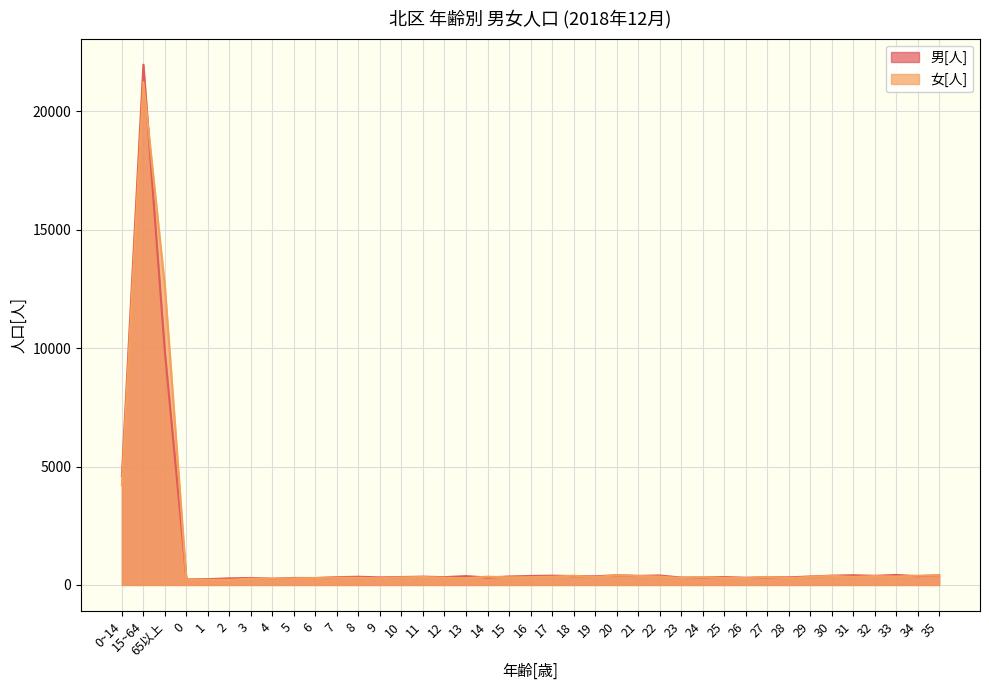

Does the chart have visible grid lines?

Yes